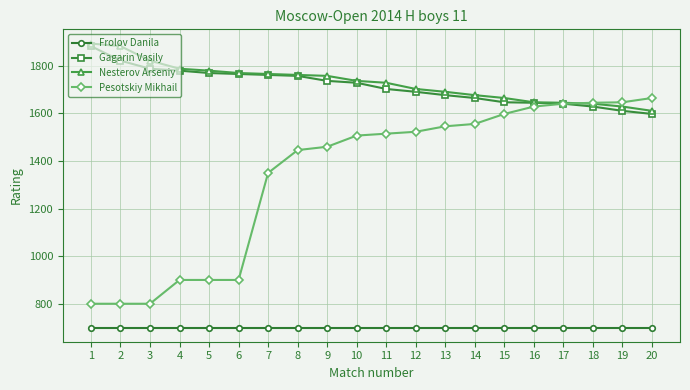

What is the maximum value for Nesterov Arseniy?

1894